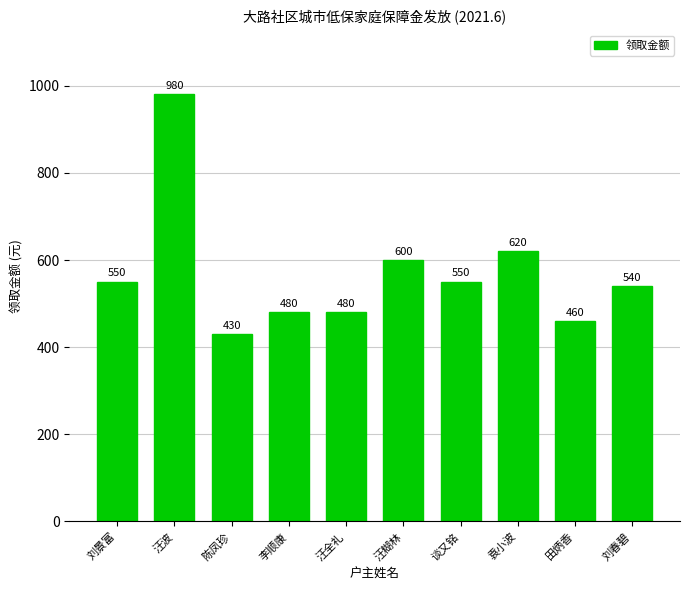

Reading right to left, list all the values displayed in this chart.

刘春碧=540	田炳香=460	袁小波=620	谈又铭=550	汪糊林=600	汪全礼=480	李顺康=480	陈凤珍=430	汪波=980	刘景富=550